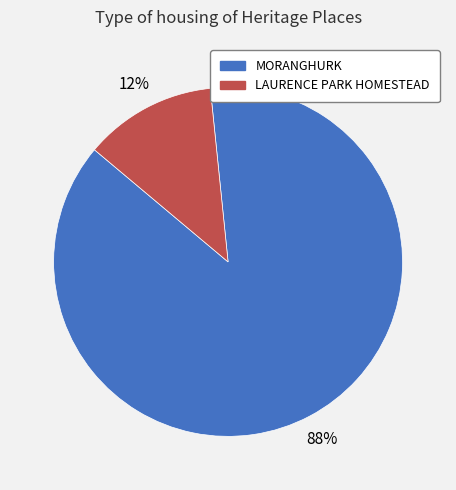

Is the sum of MORANGHURK and LAURENCE PARK HOMESTEAD greater than half?

Yes